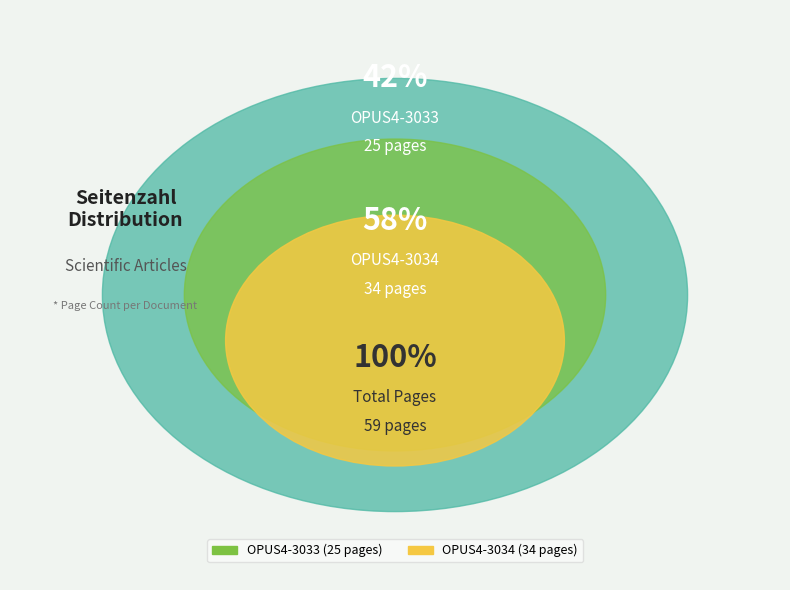

To the nearest percent, what portion does OPUS4-3034 represent?

58%